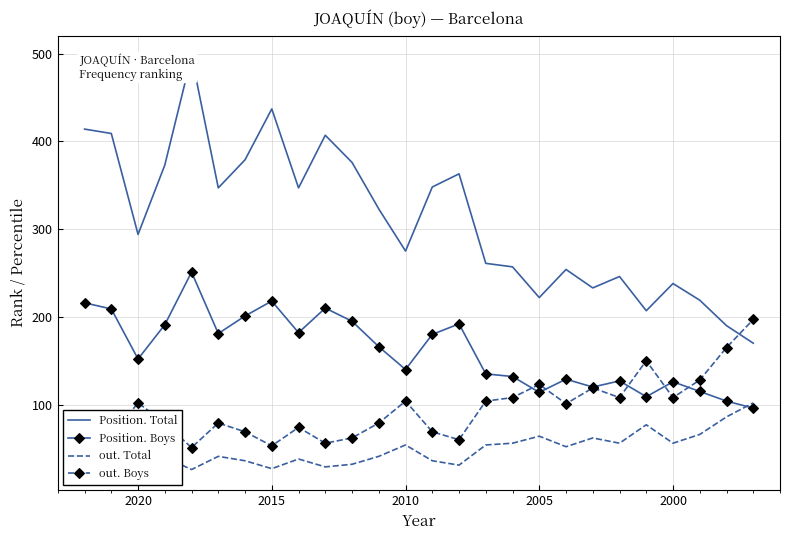

What is the lowest value of the Position. Total series?

170